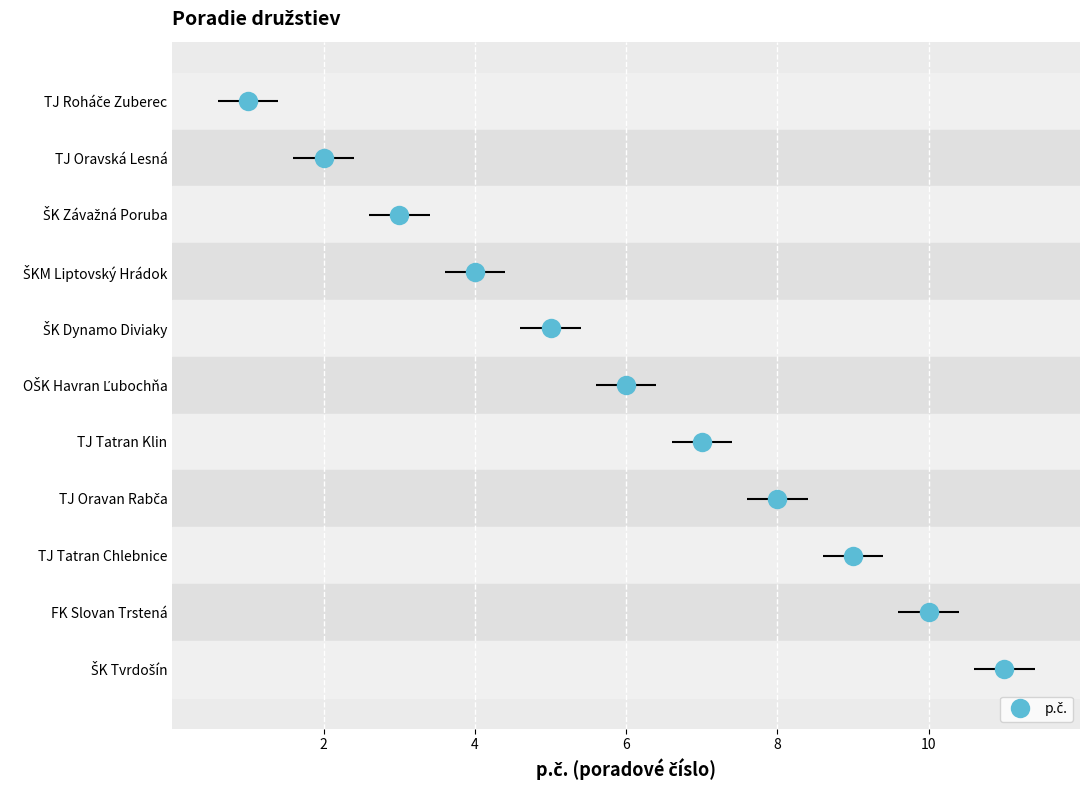

Reading right to left, list all the values displayed in this chart.

10	9	8	7	6	5	4	3	2	1	0